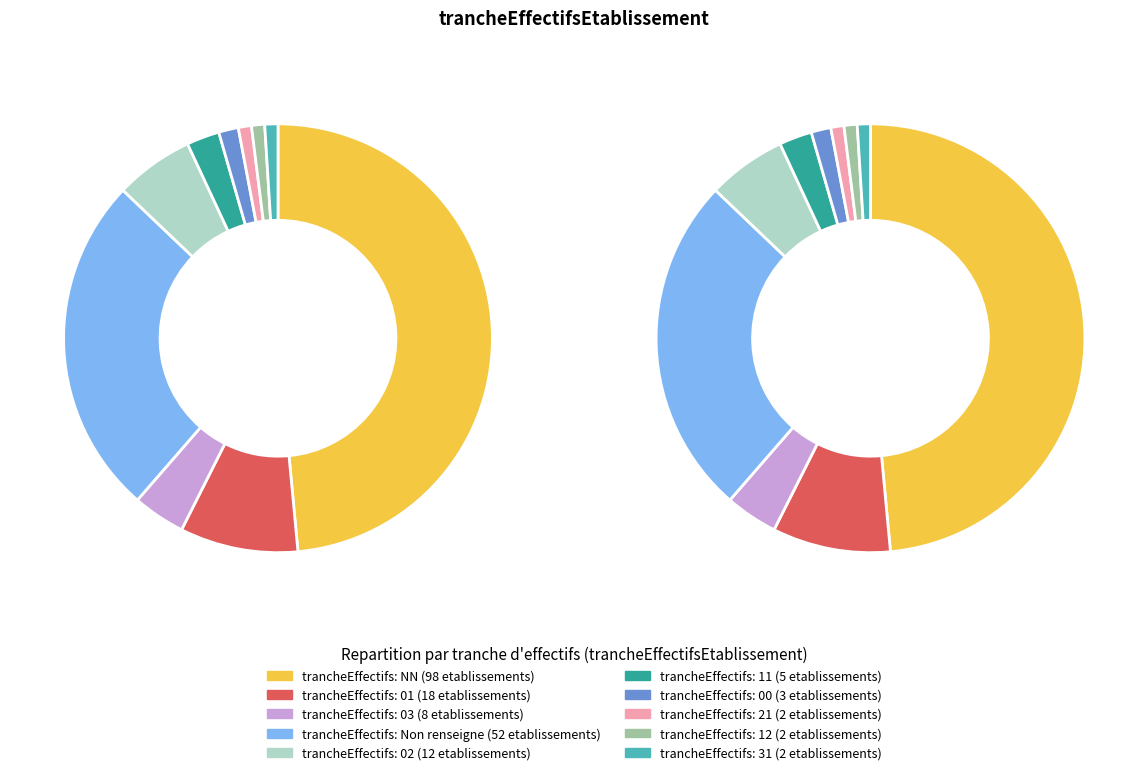

Is there any slice that represents more than half of the pie?

No